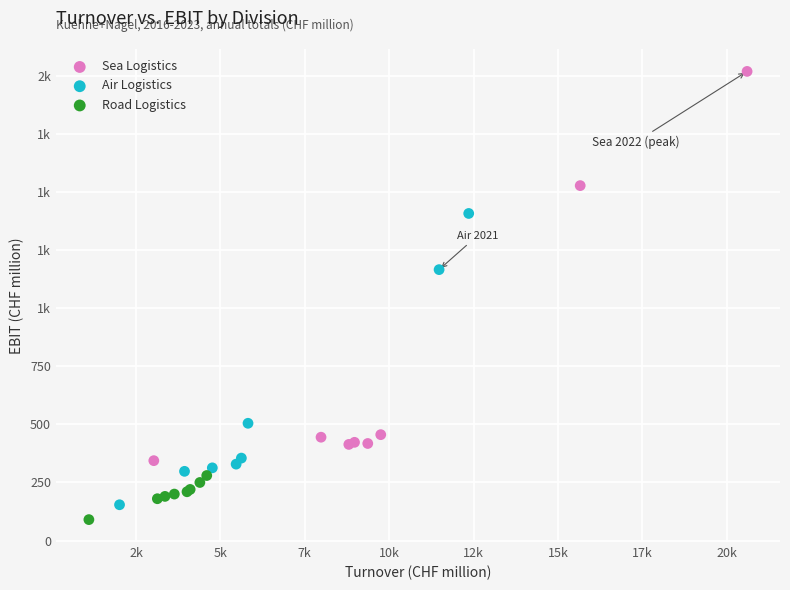

What are all the series names shown in the legend?

Sea Logistics, Air Logistics, Road Logistics